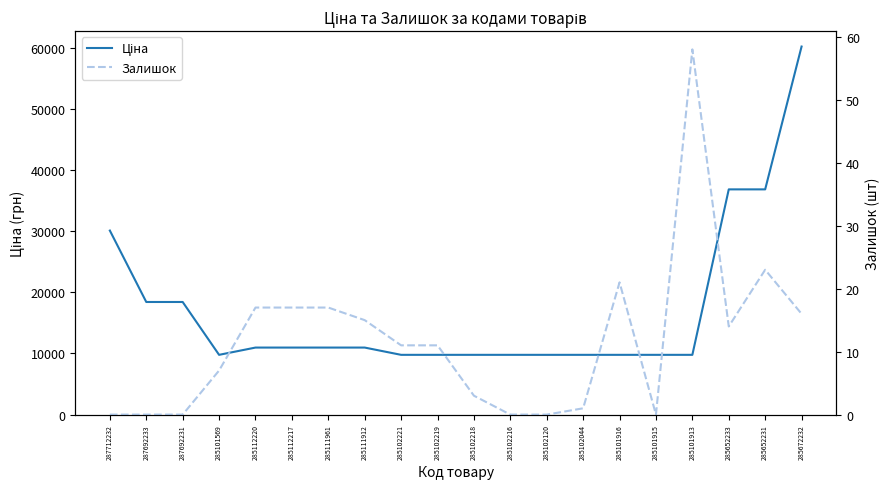

Does the chart have visible grid lines?

No